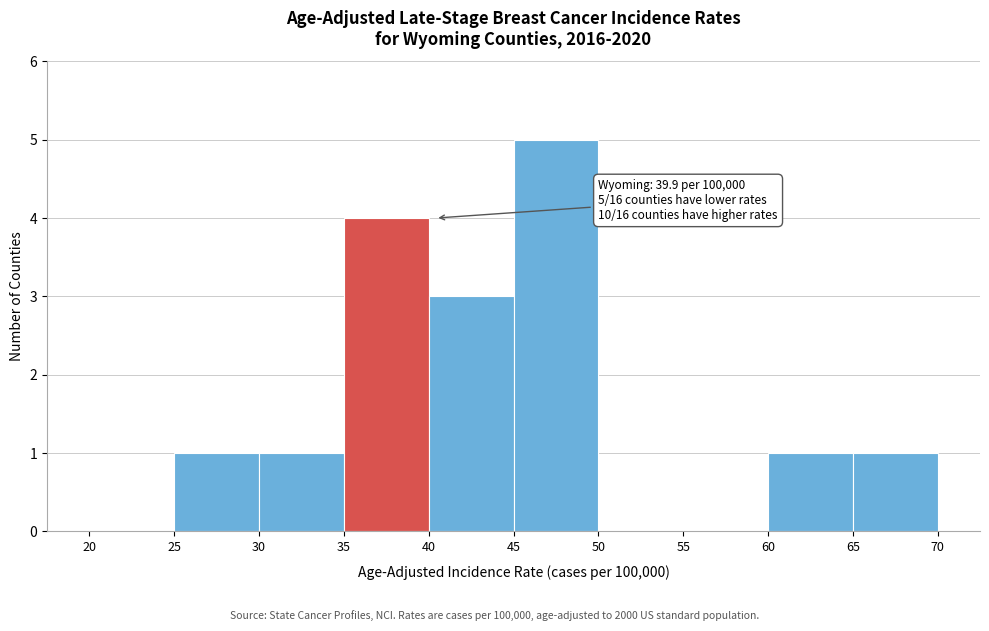

Which range on the x-axis has the tallest bar?

45 to 50